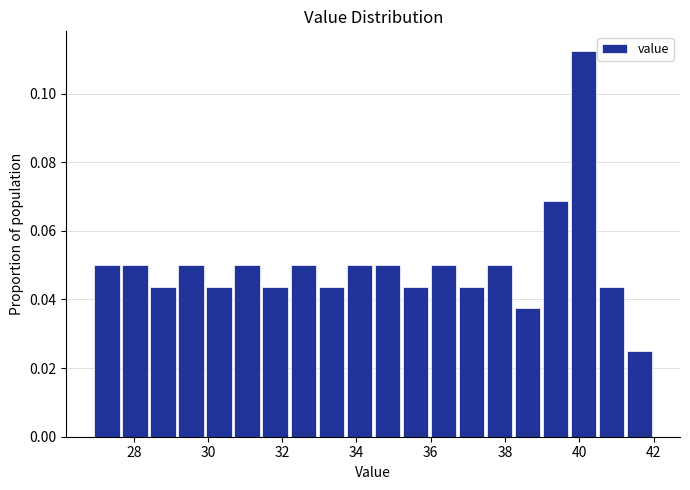

Around what value on the x-axis is the tallest bar? Give the approximate position of its centre, as read against the axis.

40.2